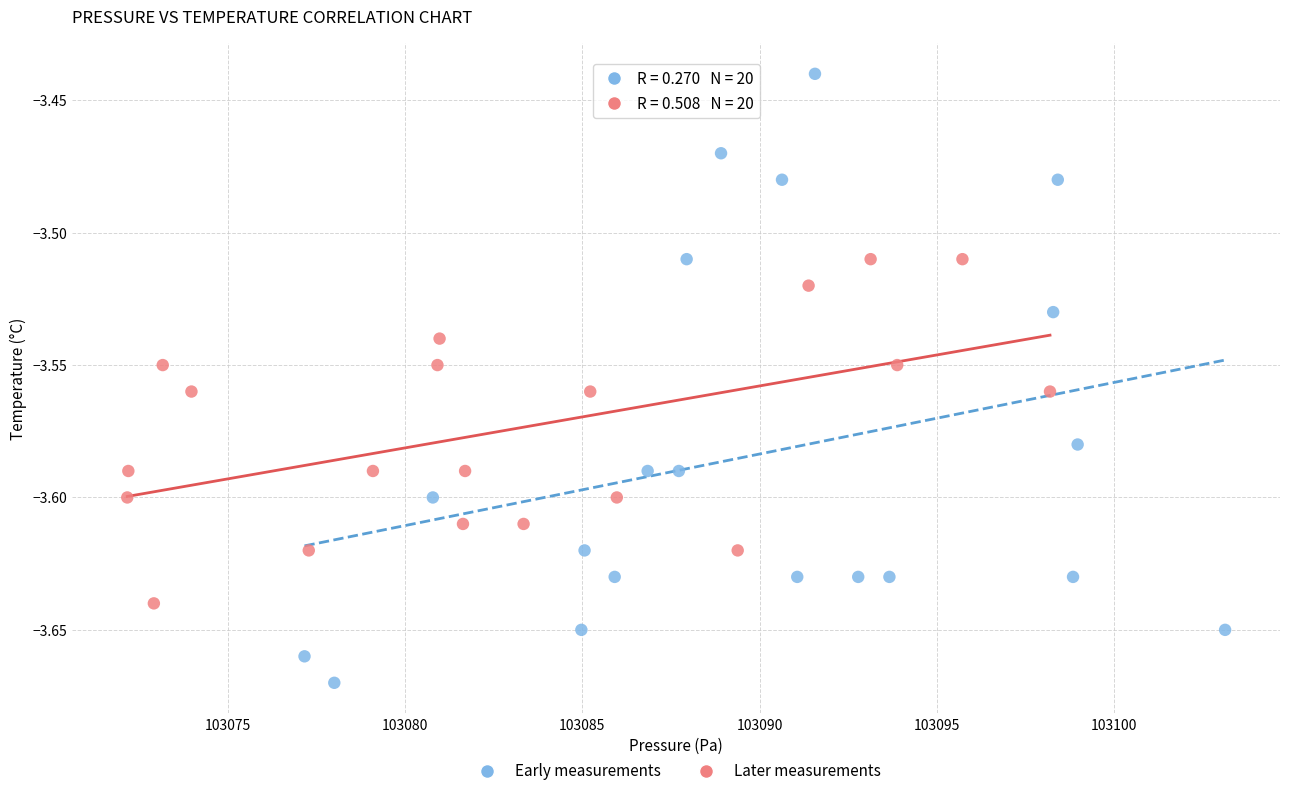

Which series has the largest Y range (max minus min)?

Early measurements